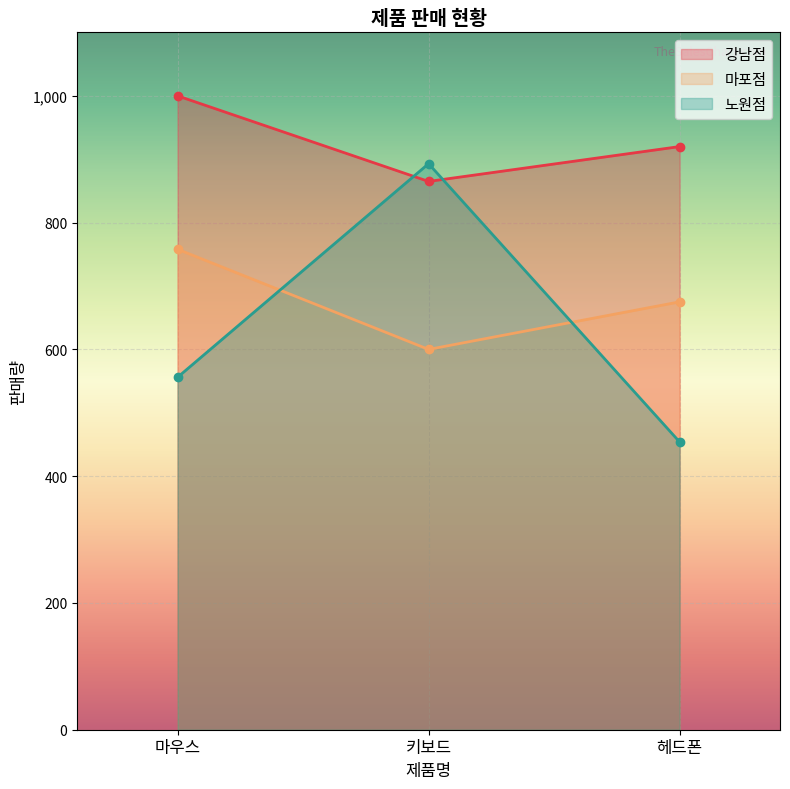

Reading left to right, transcribe all the data shown in this chart.

강남점: 마우스=1000	키보드=865	헤드폰=920
마포점: 마우스=758	키보드=600	헤드폰=675
노원점: 마우스=556	키보드=893	헤드폰=454